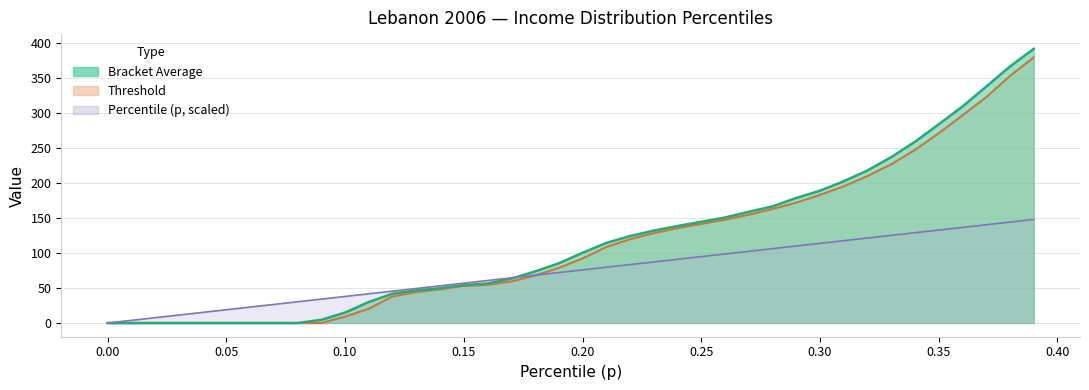

Where does the bracketavg_ynf series first go above 100?

0.2